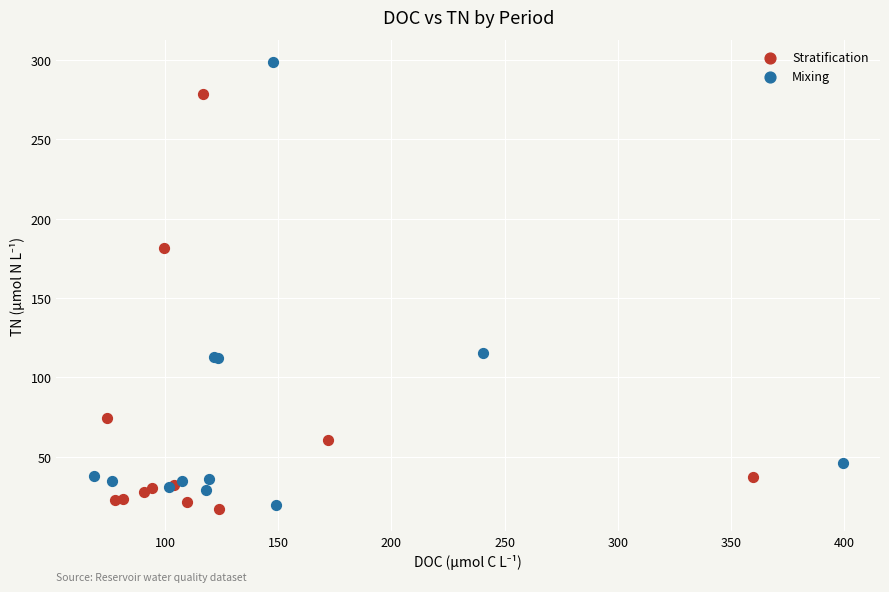

What are all the series names shown in the legend?

Stratification, Mixing